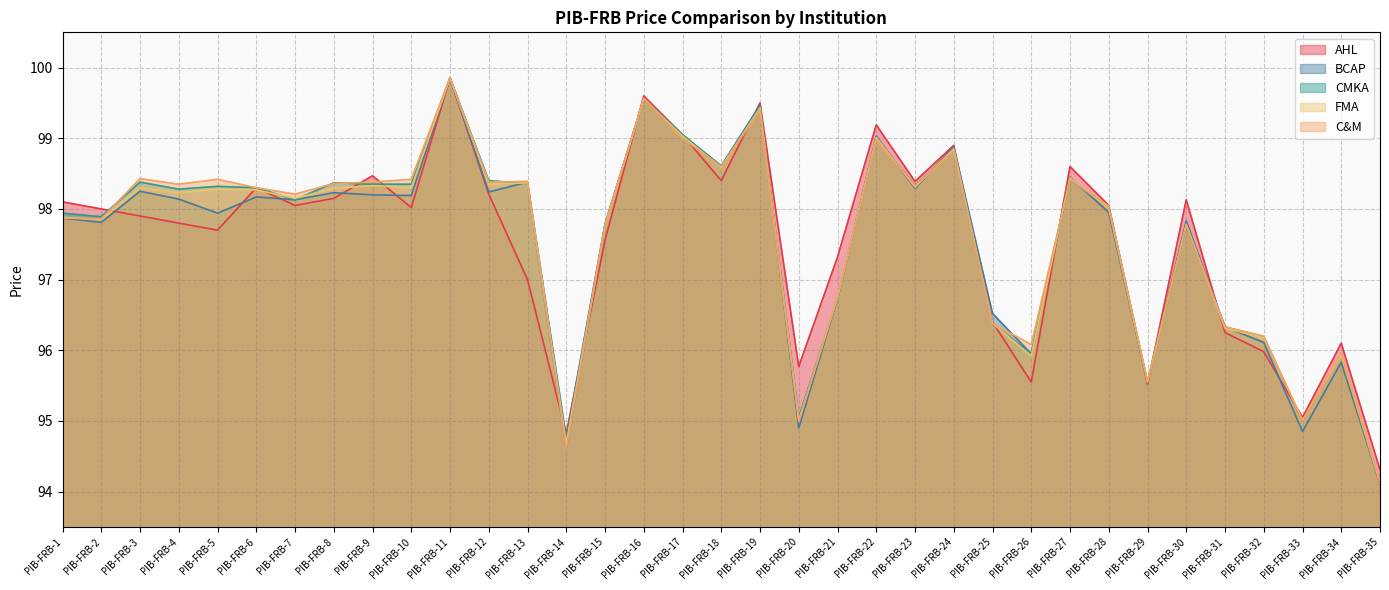

Between PIB-FRB-14 and PIB-FRB-33, which series saw the biggest shift?

CMKA